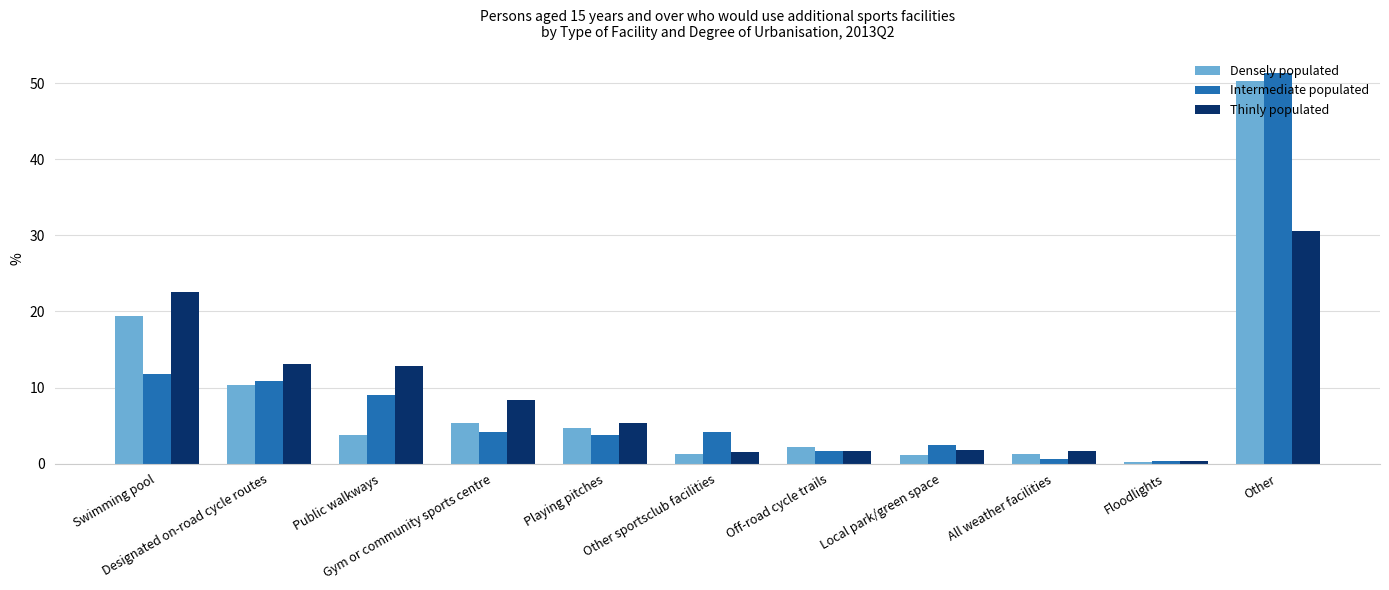

Is the value of Intermediate populated at All weather facilities greater than the value of Densely populated at Swimming pool?

No